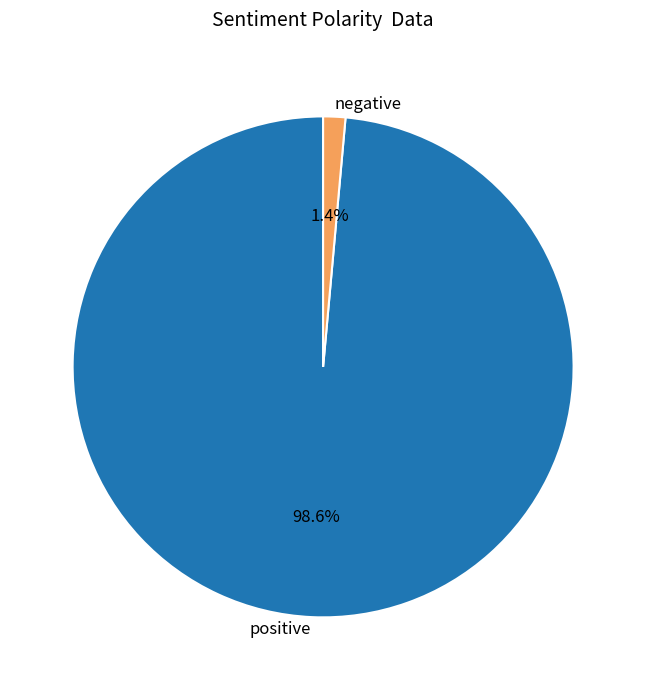

Is there a majority slice in this chart?

Yes